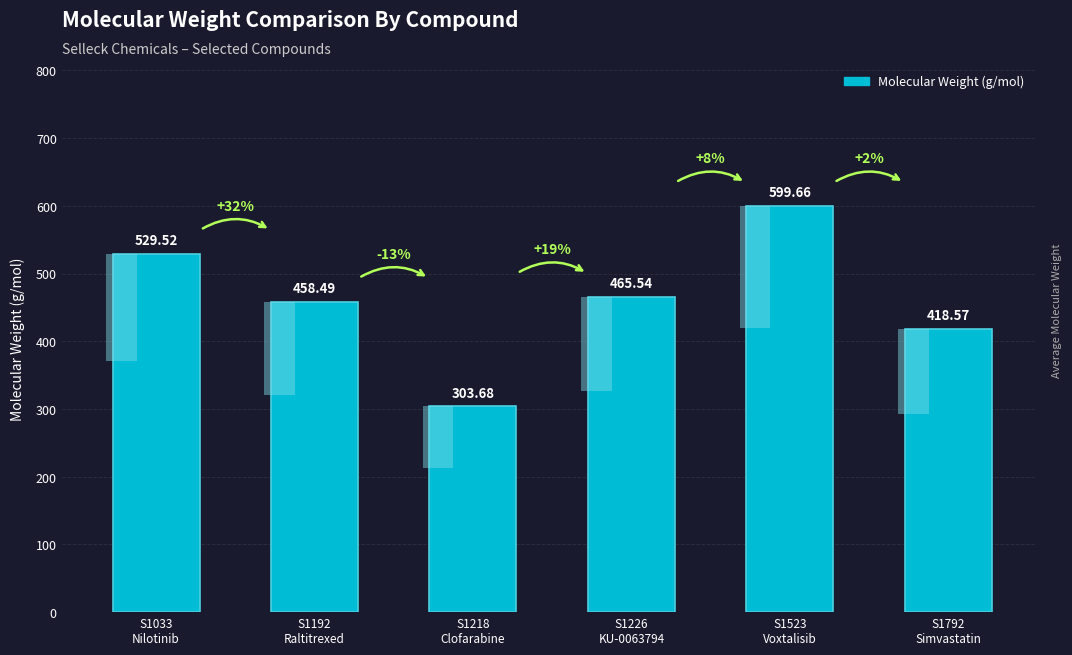

Reading right to left, extract all data points from this chart.

S1792
Simvastatin=418.6	S1523
Voxtalisib=599.7	S1226
KU-0063794=465.5	S1218
Clofarabine=303.7	S1192
Raltitrexed=458.5	S1033
Nilotinib=529.5